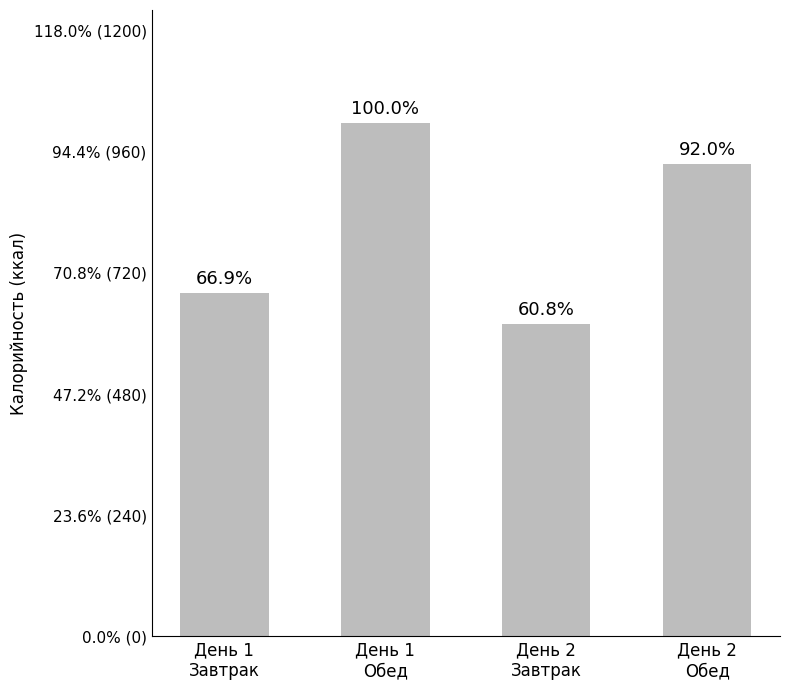

Does the chart contain any negative values?

No